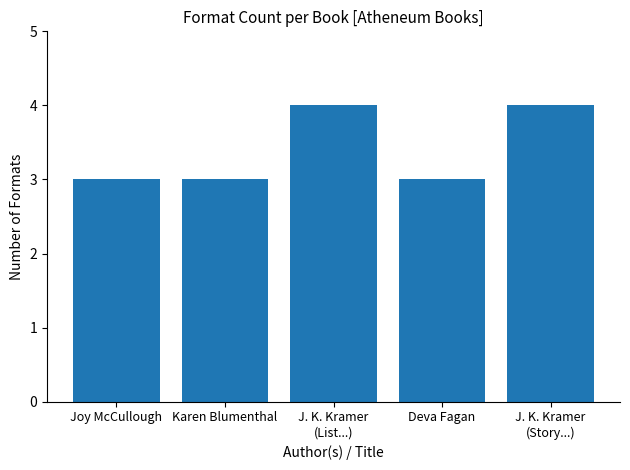

Reading right to left, list all the values displayed in this chart.

4	3	4	3	3